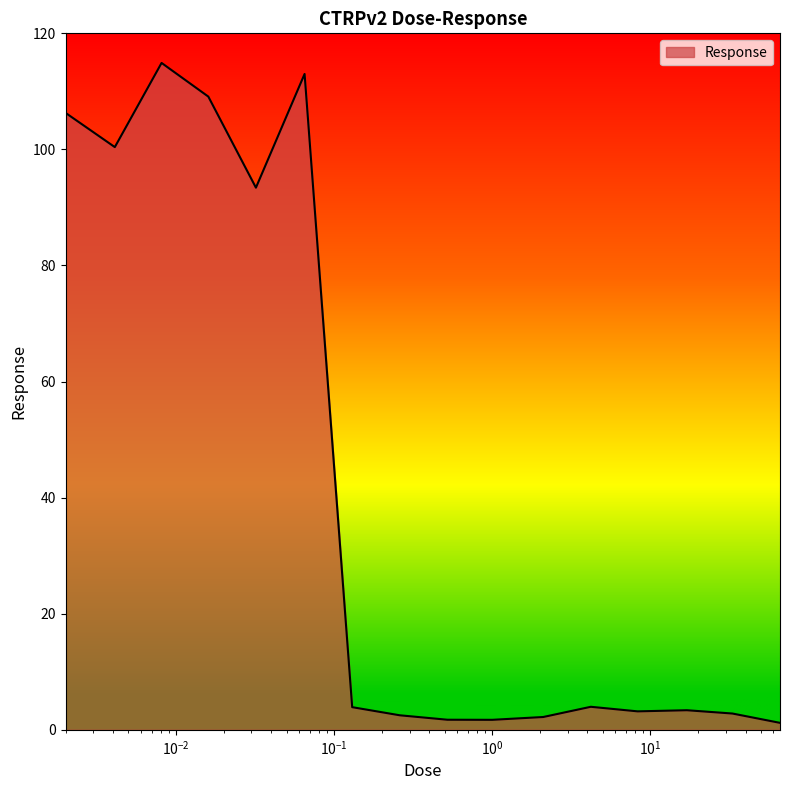

What is the difference between the maximum and minimum values?

113.7